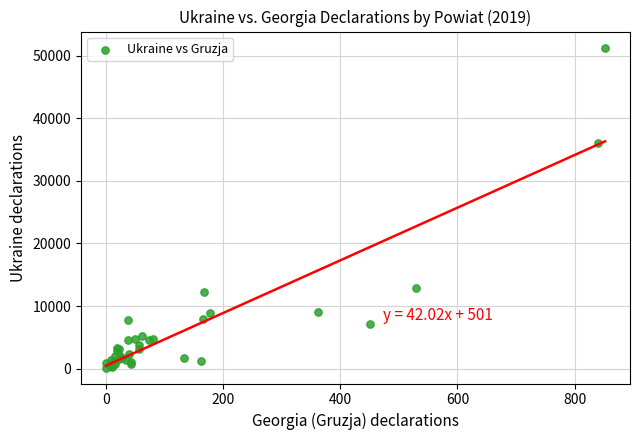

What Y value in the scatter plot is closest to 25740?

36065